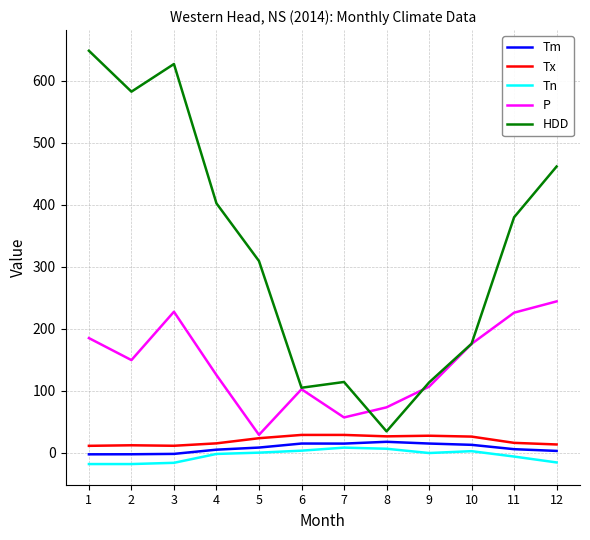

What is the maximum value shown in the chart?

648.1